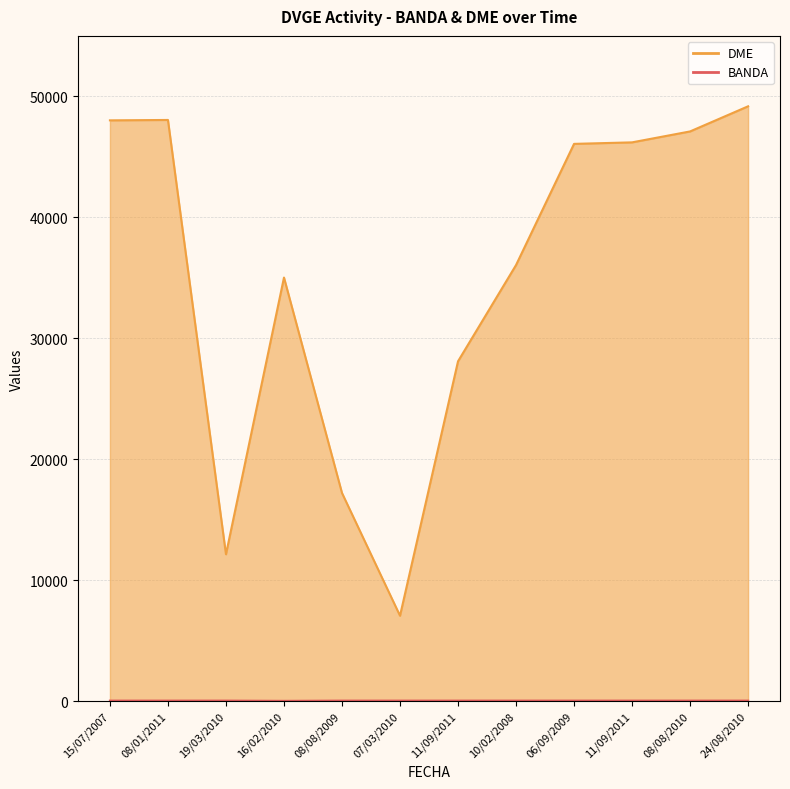

Read the DME value at 11/09/2011, to the nearest 10.

46200